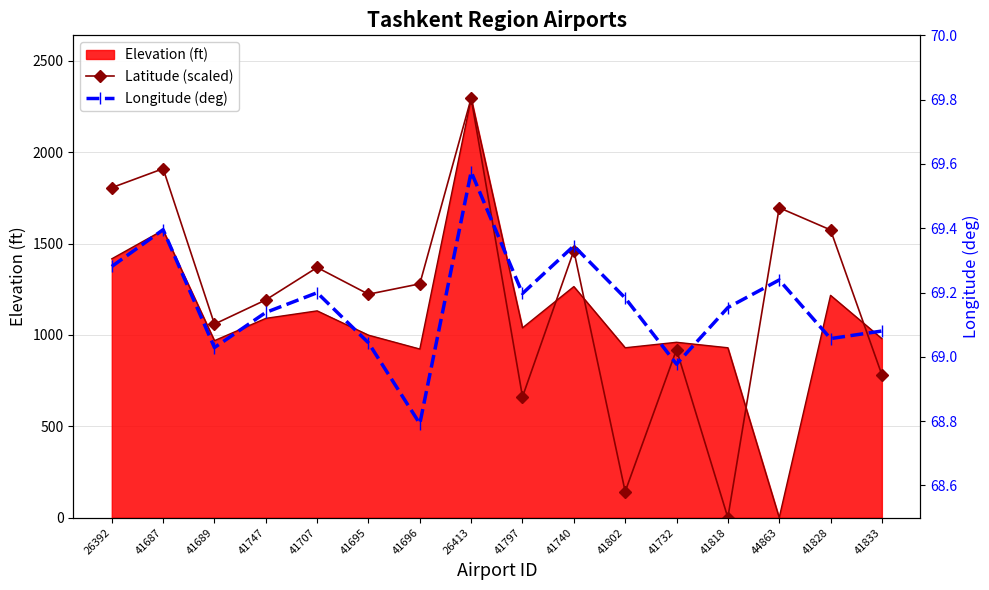

What is the label of the 3rd point from the right?

44863